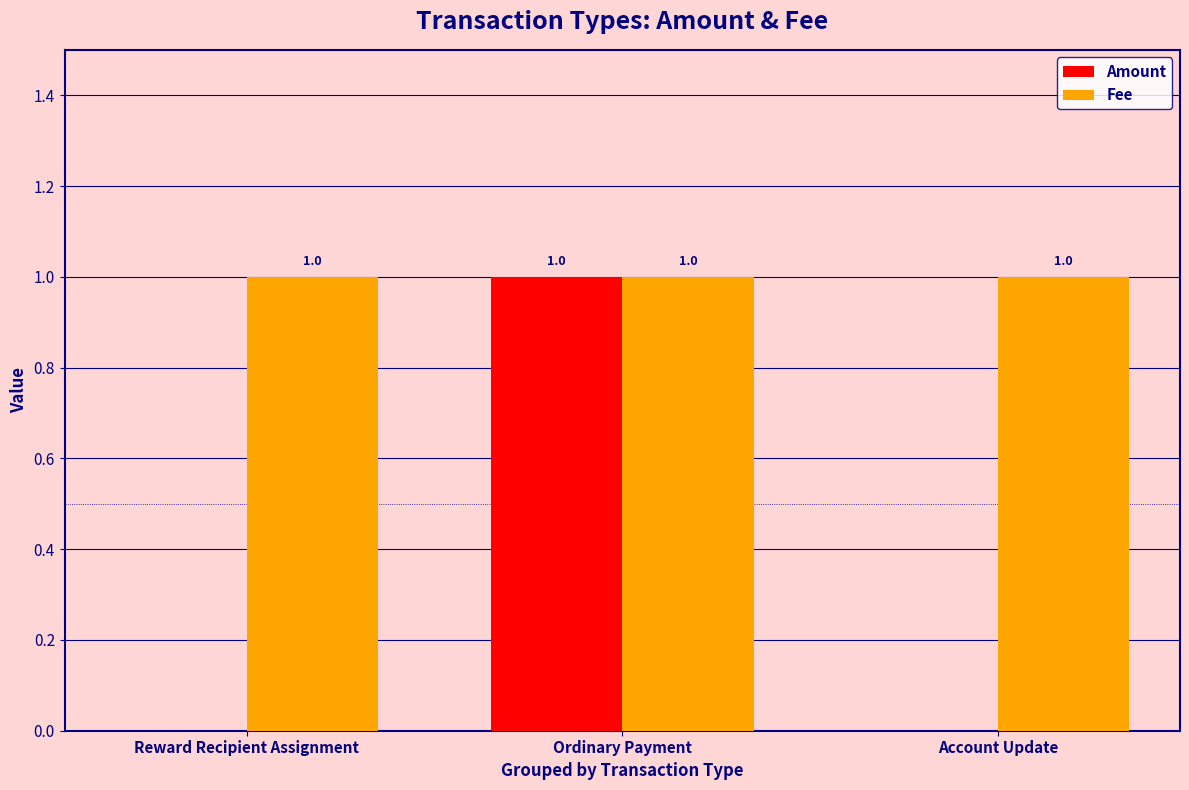

What are all the series names shown in the legend?

Amount, Fee